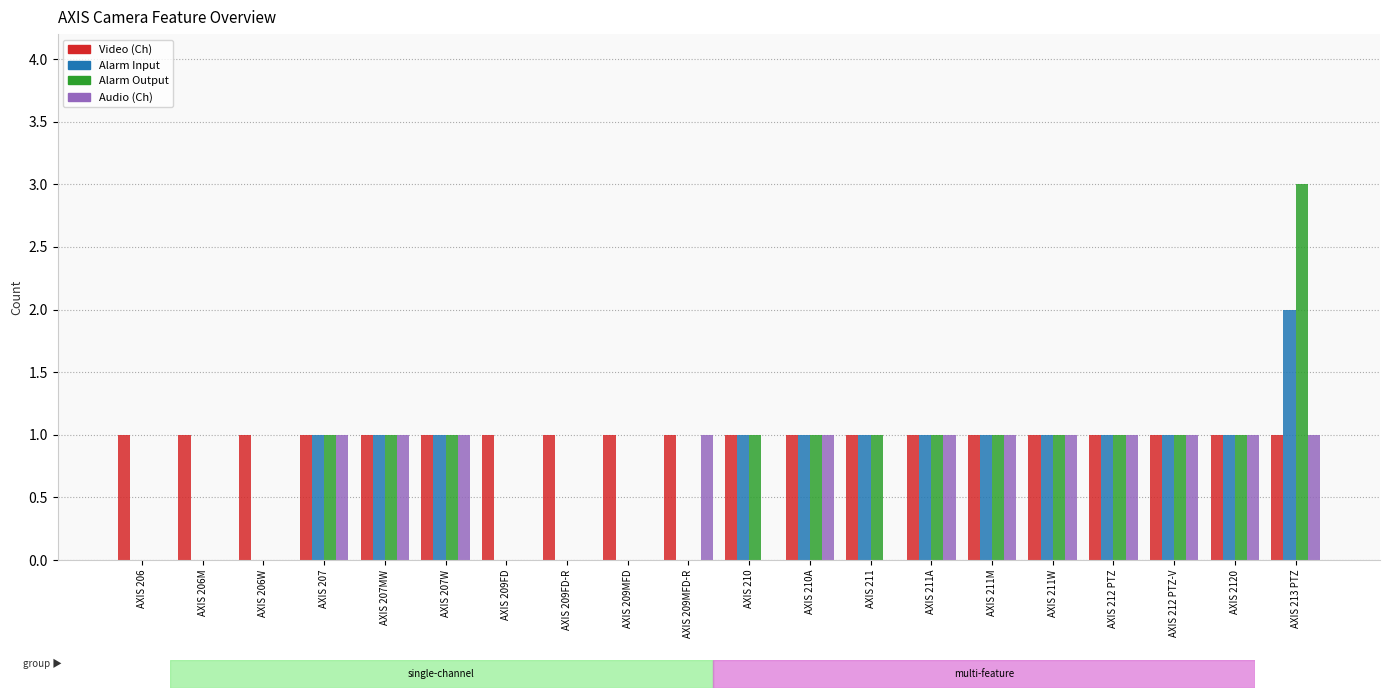

What is the spread (max minus min) of values at AXIS 209FD?

1